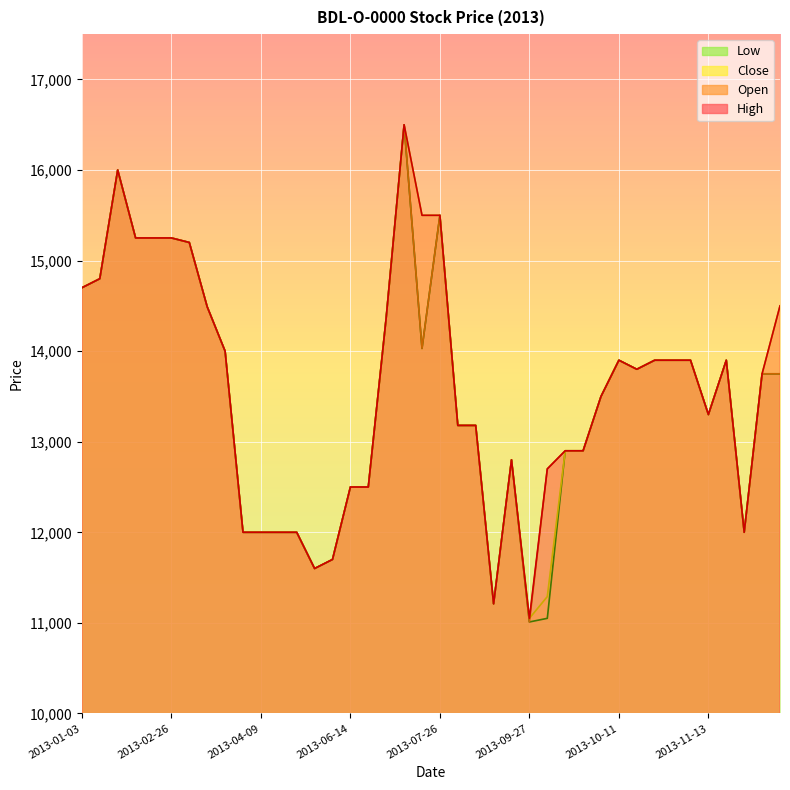

Where is the first local maximum for Close?

2013-01-24